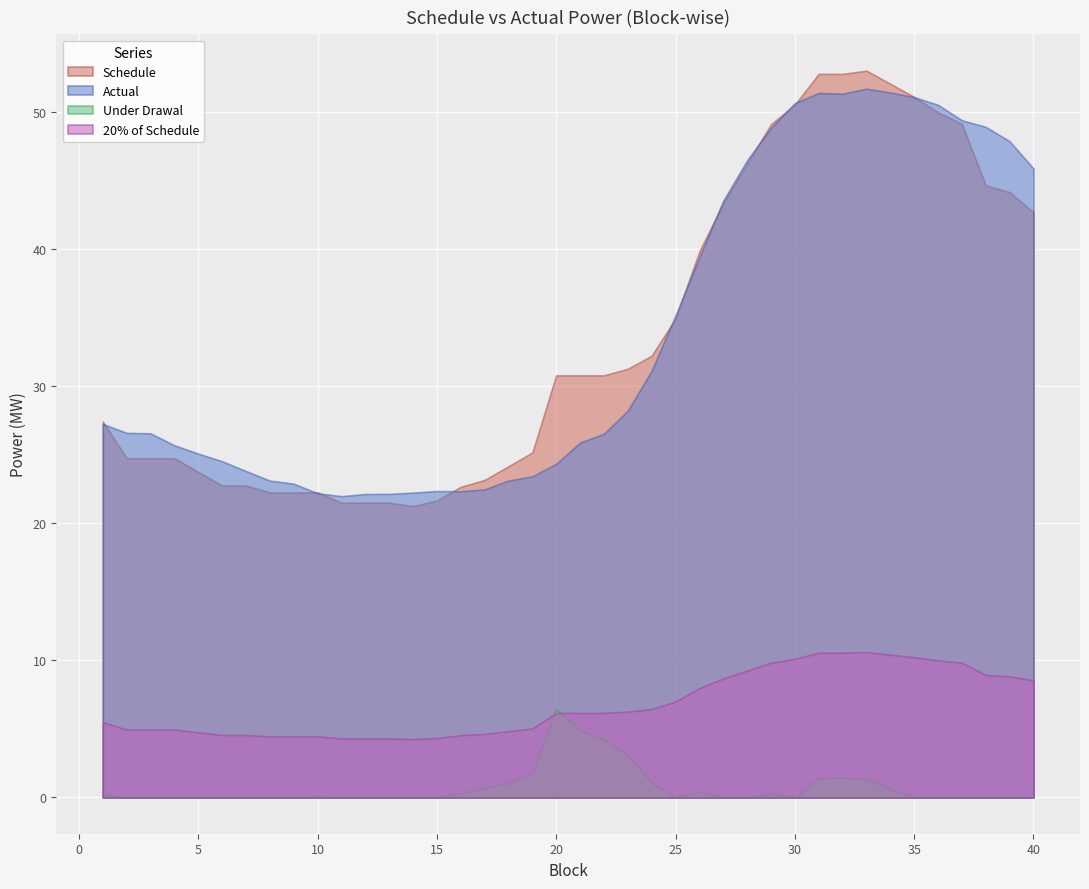

At which category is the sum across all series the highest?

33